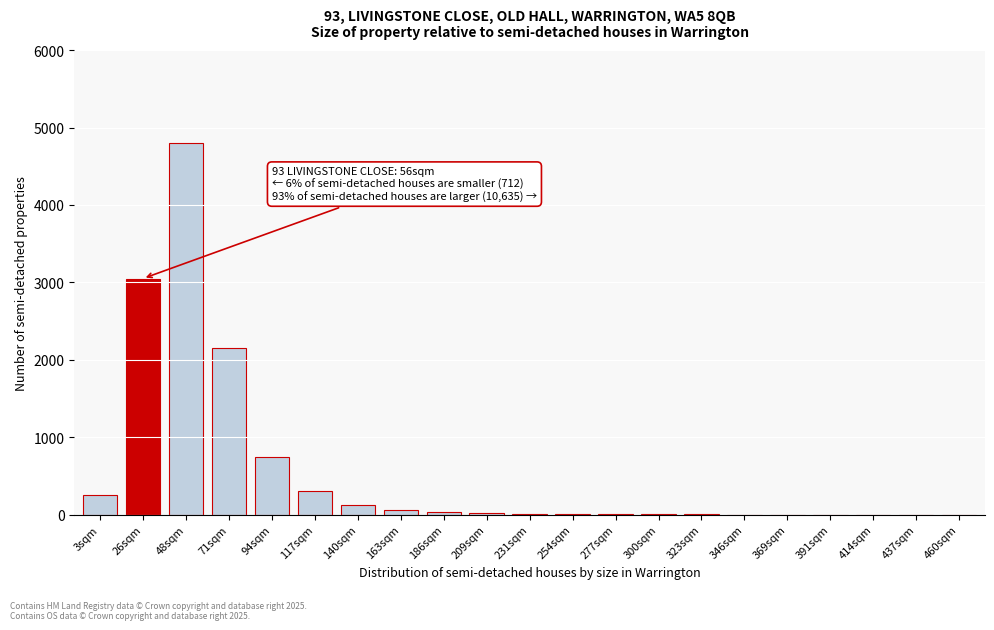

At which label is the value closest to 2400?

71sqm